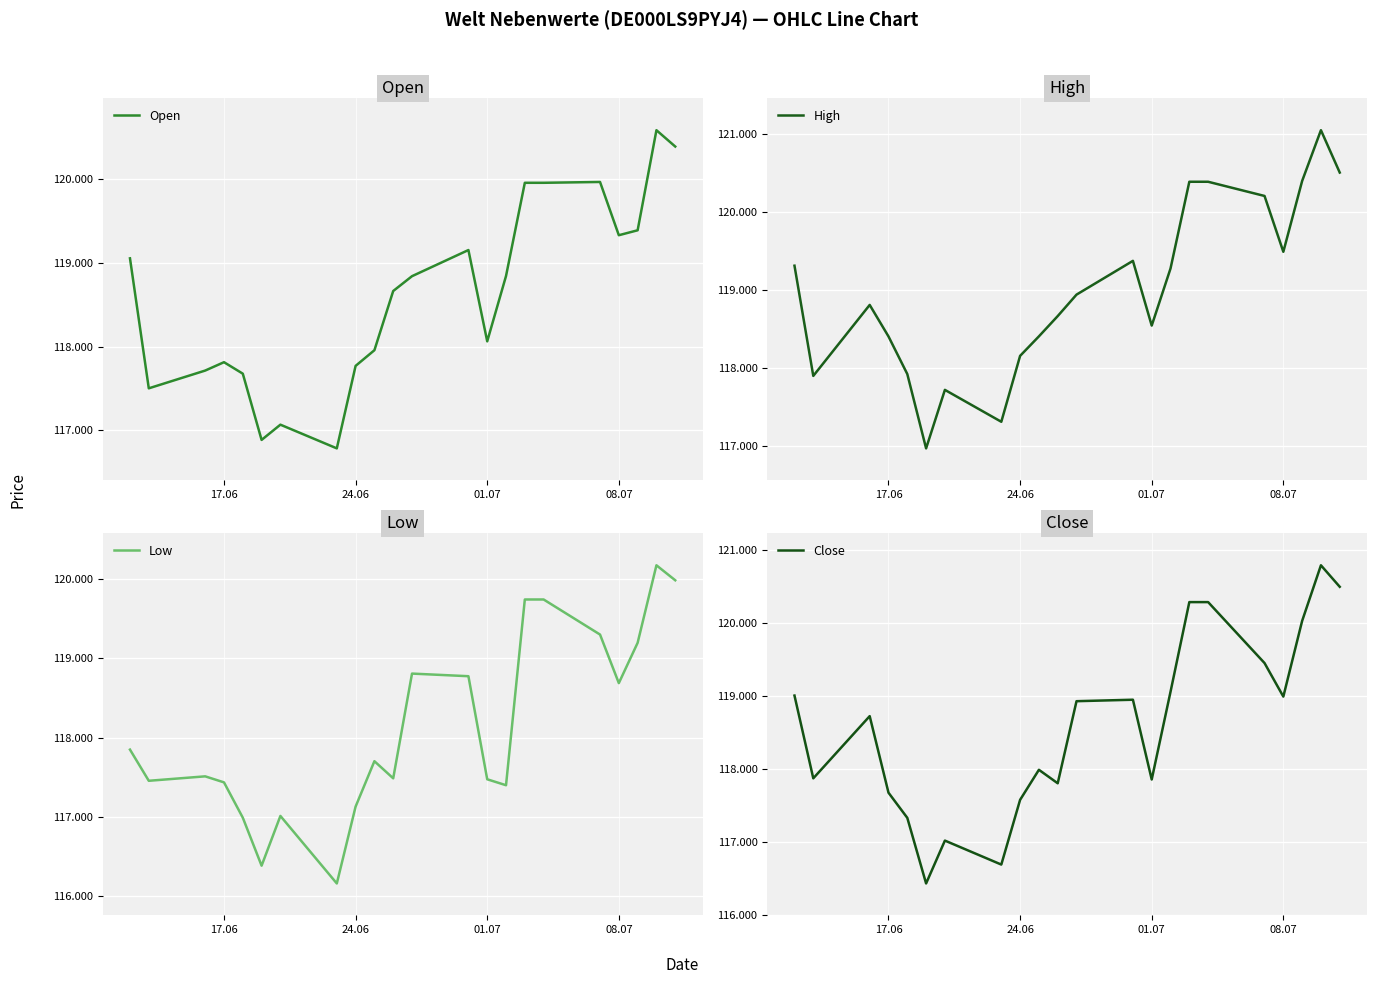

What are all the series names shown in the legend?

Open, High, Low, Close